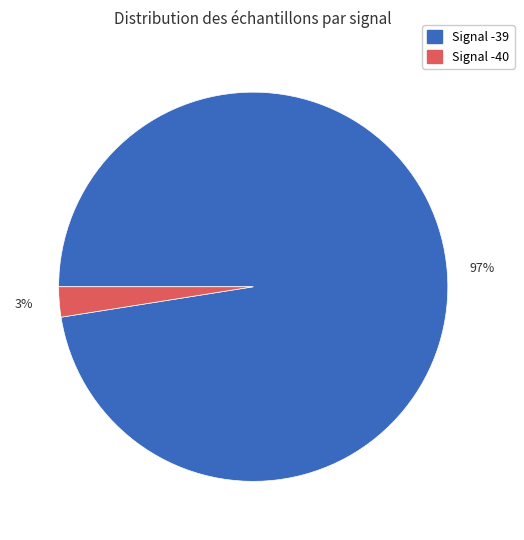

Is there a majority slice in this chart?

Yes